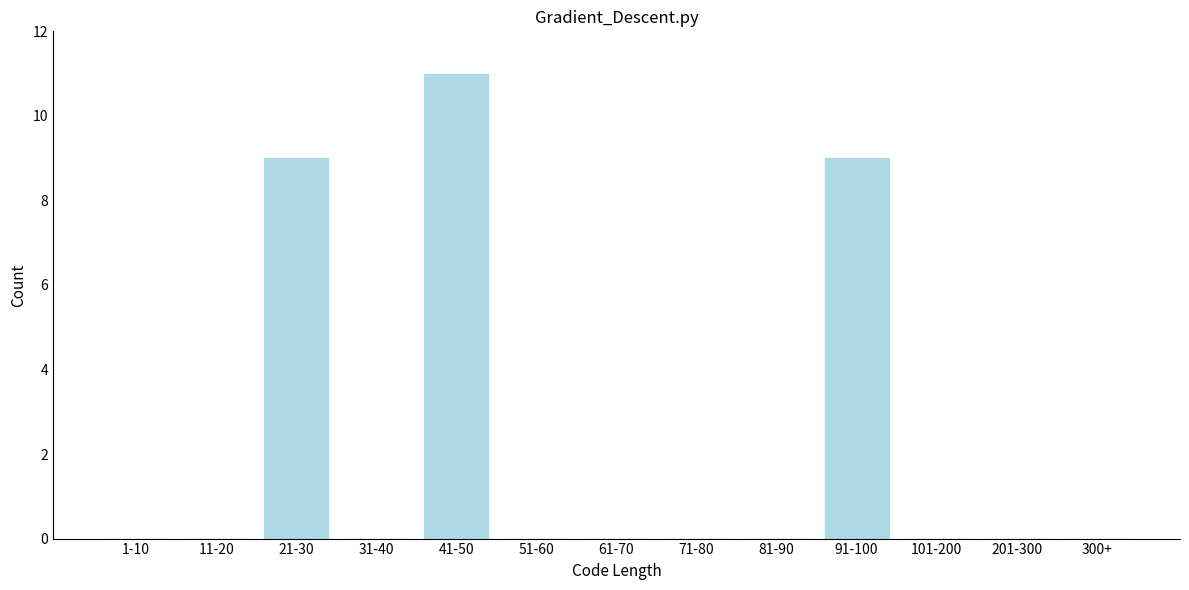

Reading right to left, extract all data points from this chart.

300+=0	201-300=0	101-200=0	91-100=9	81-90=0	71-80=0	61-70=0	51-60=0	41-50=11	31-40=0	21-30=9	11-20=0	1-10=0